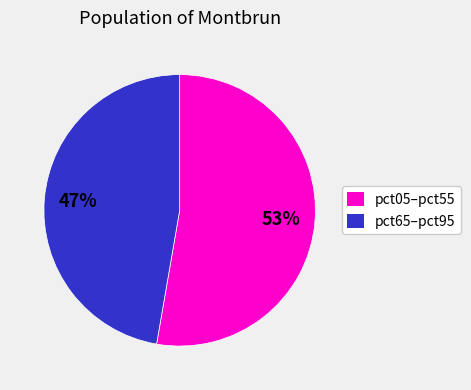

To the nearest percent, what is the average slice percentage?

50%